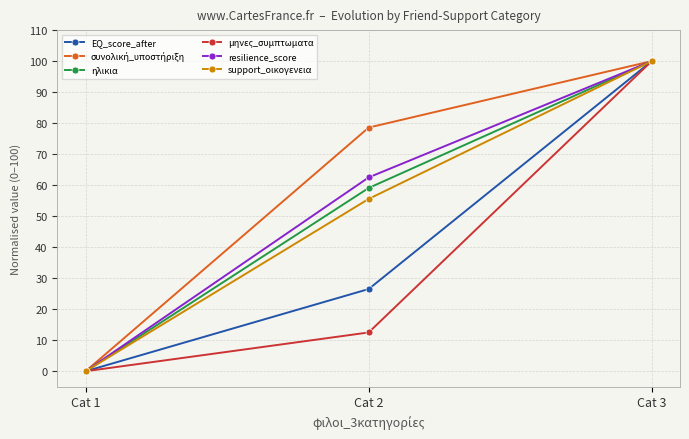

What is the spread (max minus min) of values at Cat 2?

66.1